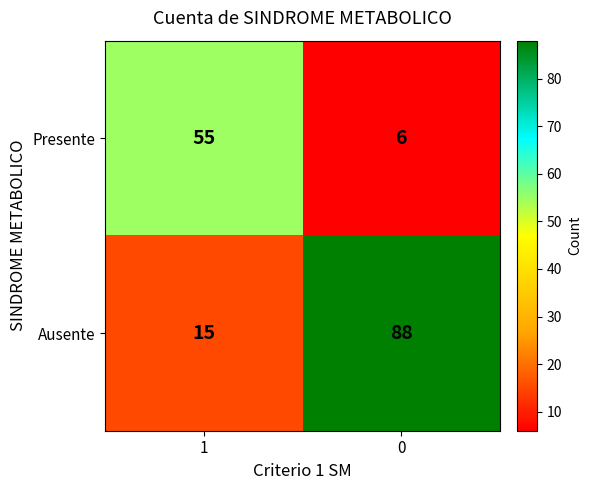

How many values in the Ausente series are below 88?

1